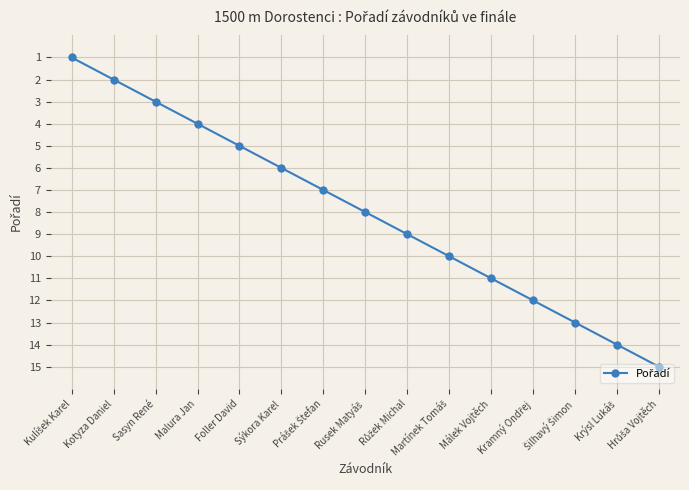

How many data points are less than 8?

7